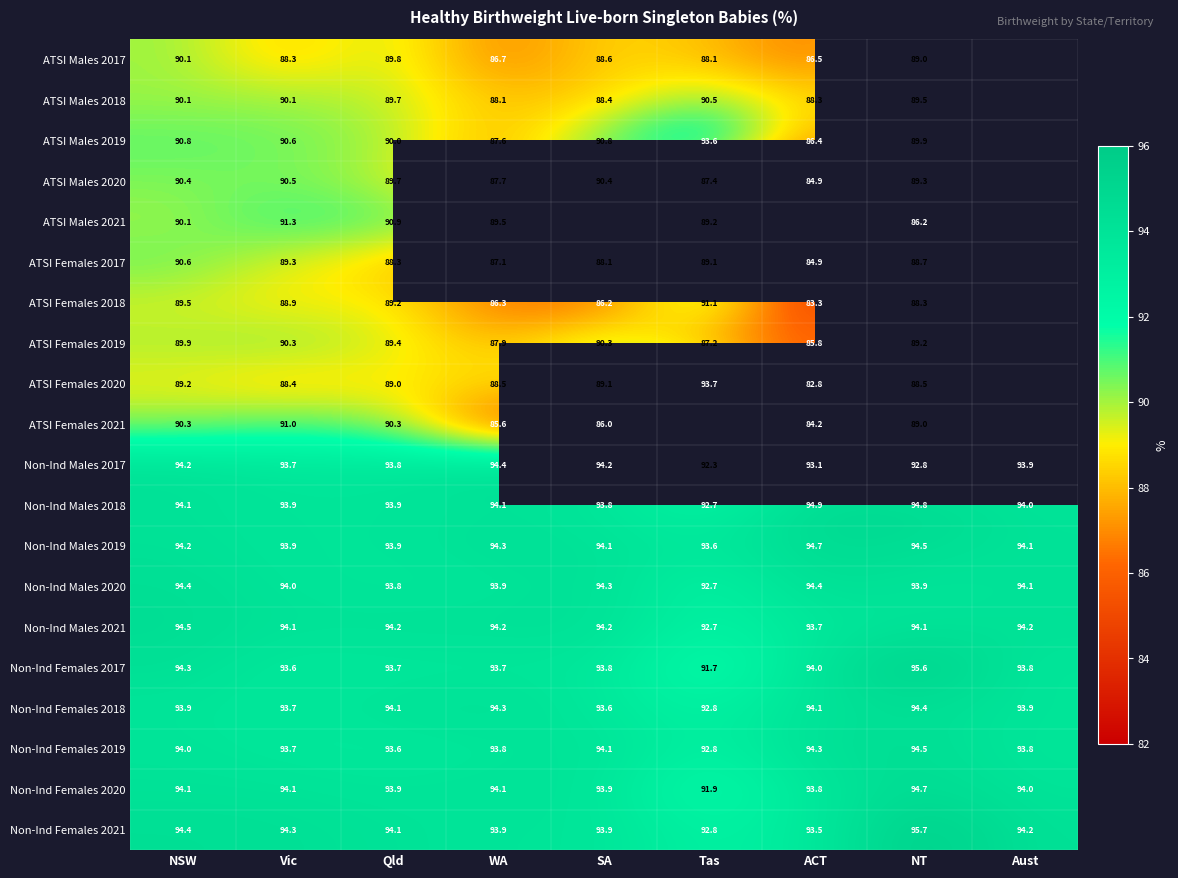

Is it true that ATSI Males 2020 equals 87.4 at Tas?

True